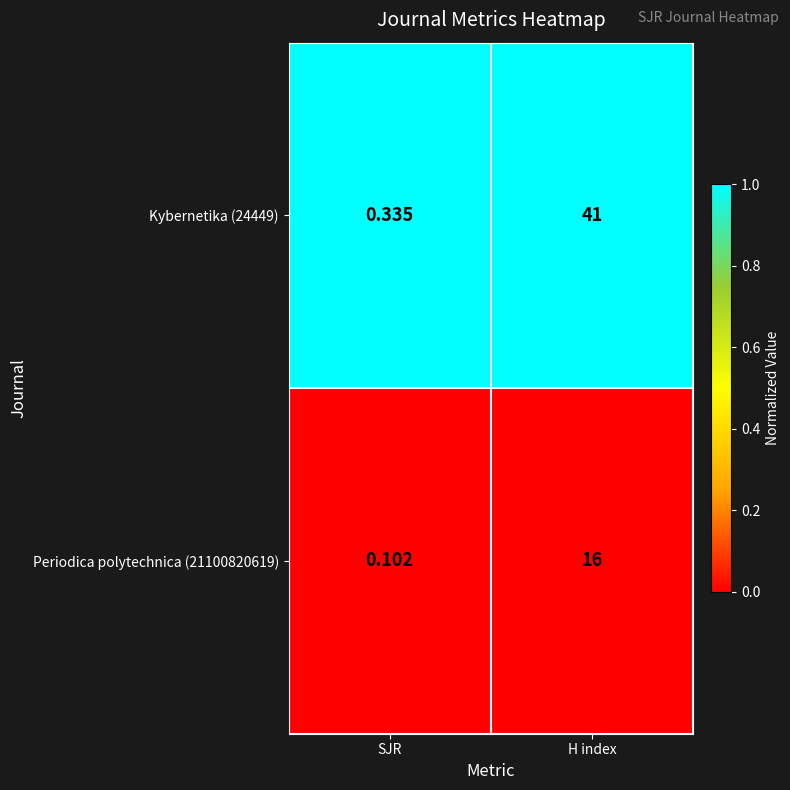

Where is Periodica polytechnica (21100820619) nearest to the value 8?

SJR